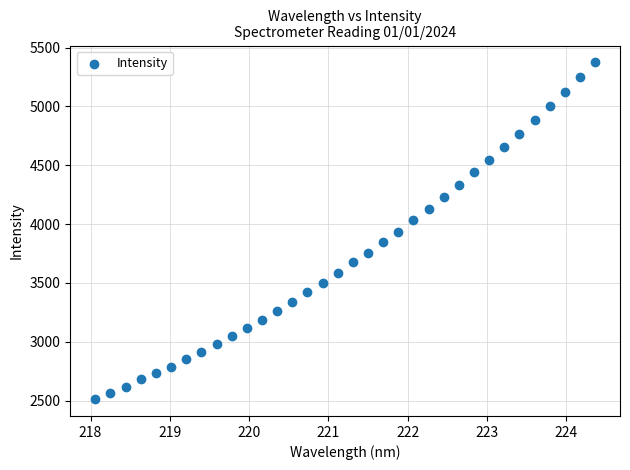

What is the range of X values (max minus min)?

6.3